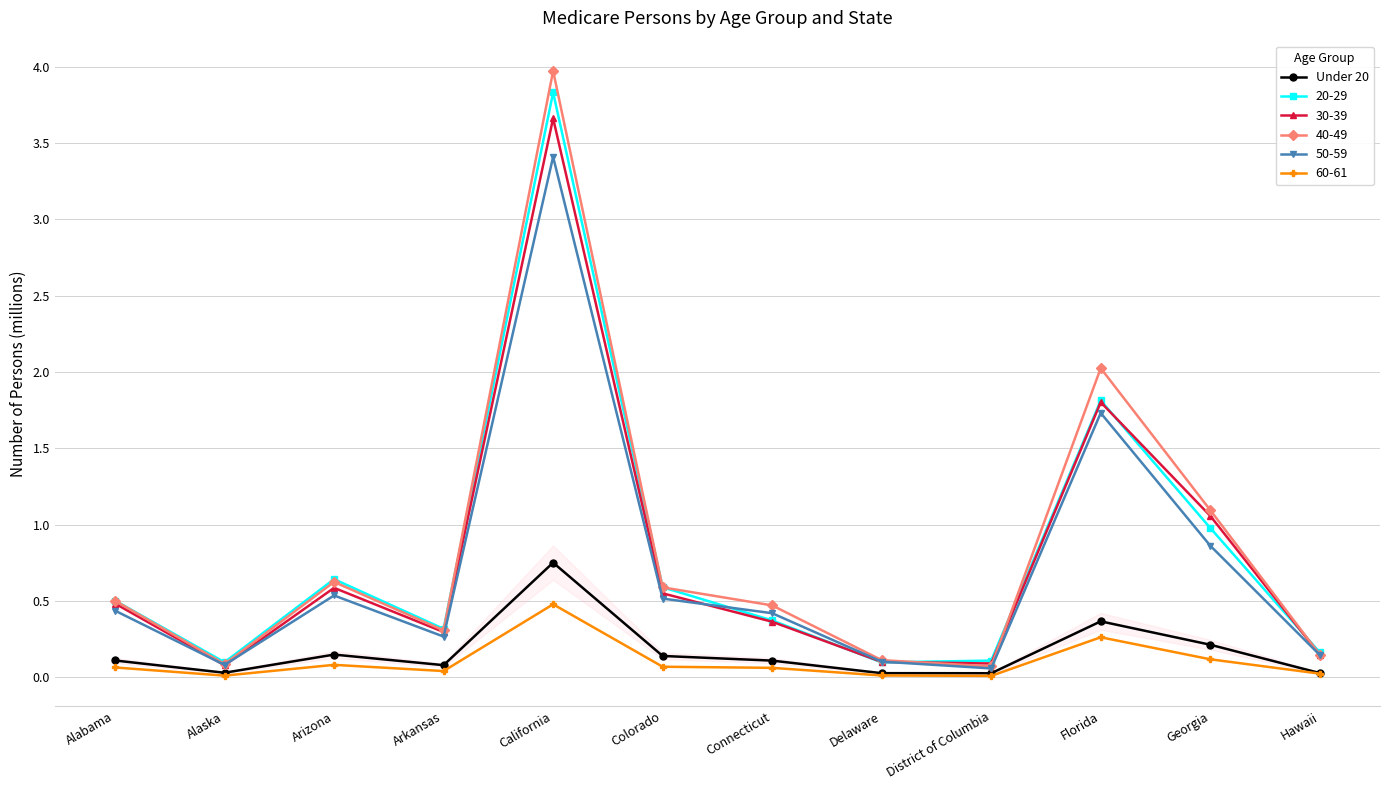

How many interior local peaks (higher than both neighbors) does the data have?

3